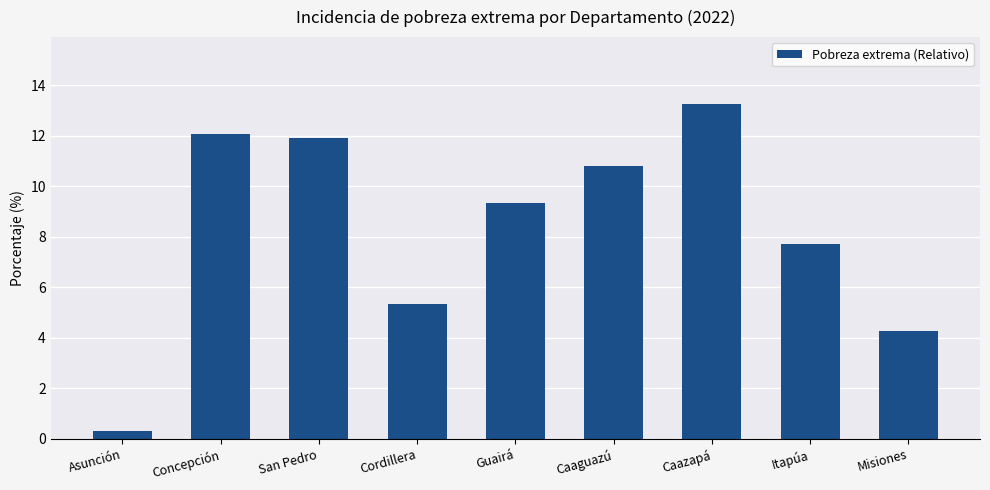

Reading left to right, what are all the values shown in this chart?

0.3	12.1	11.9	5.4	9.3	10.8	13.3	7.7	4.3